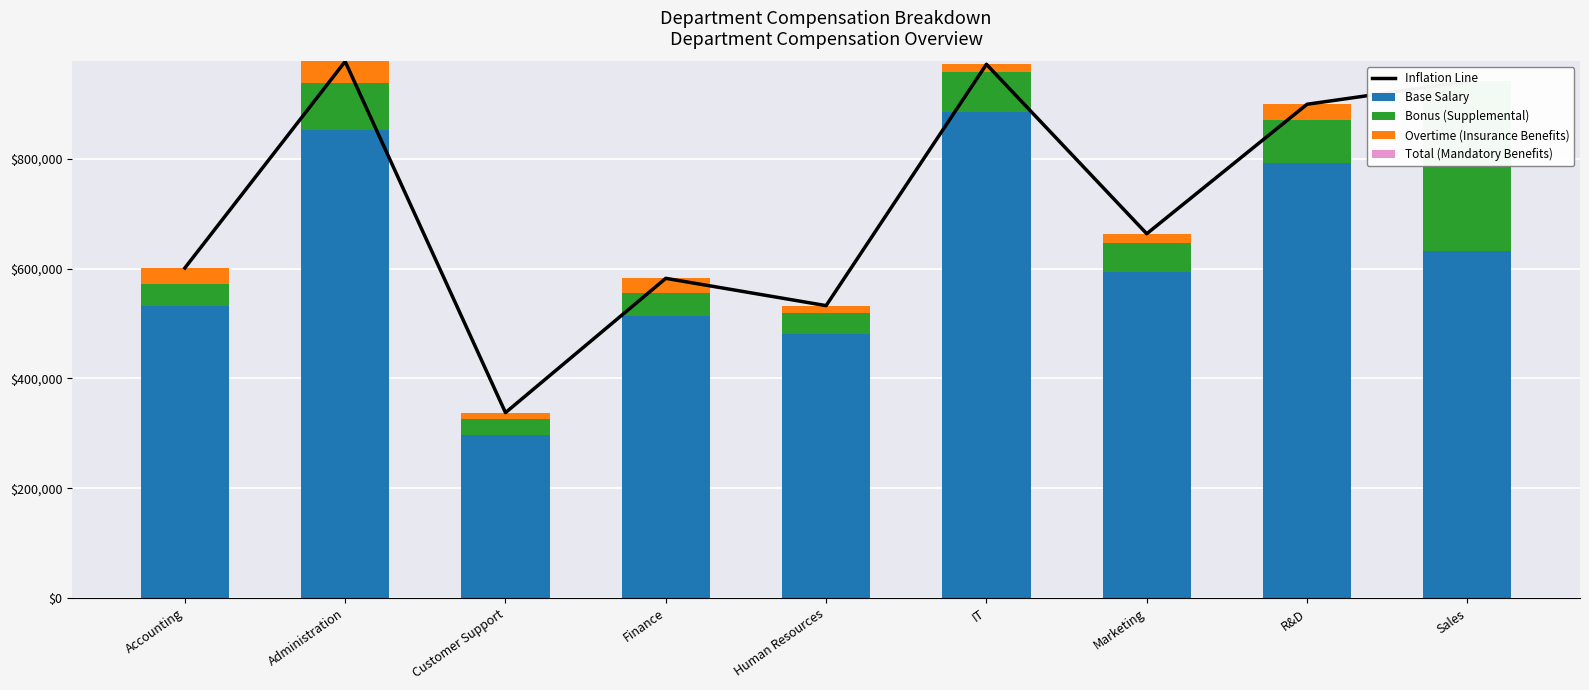

What is the difference between the second highest and minimum values in the Base Salary series?

555000